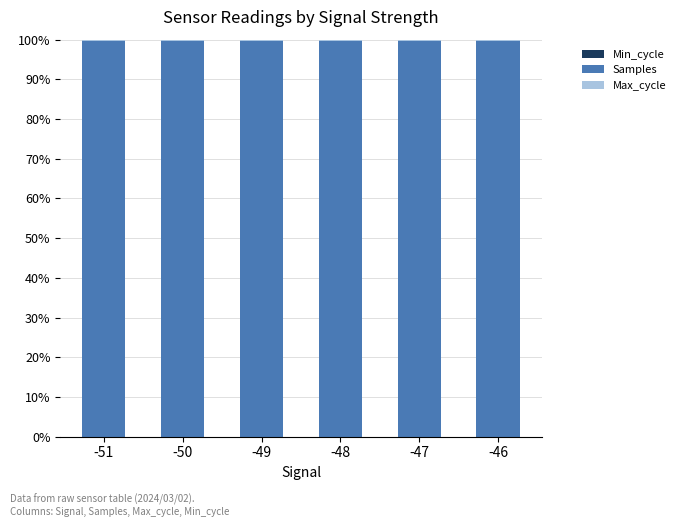

Count the number of categories in the chart.

6